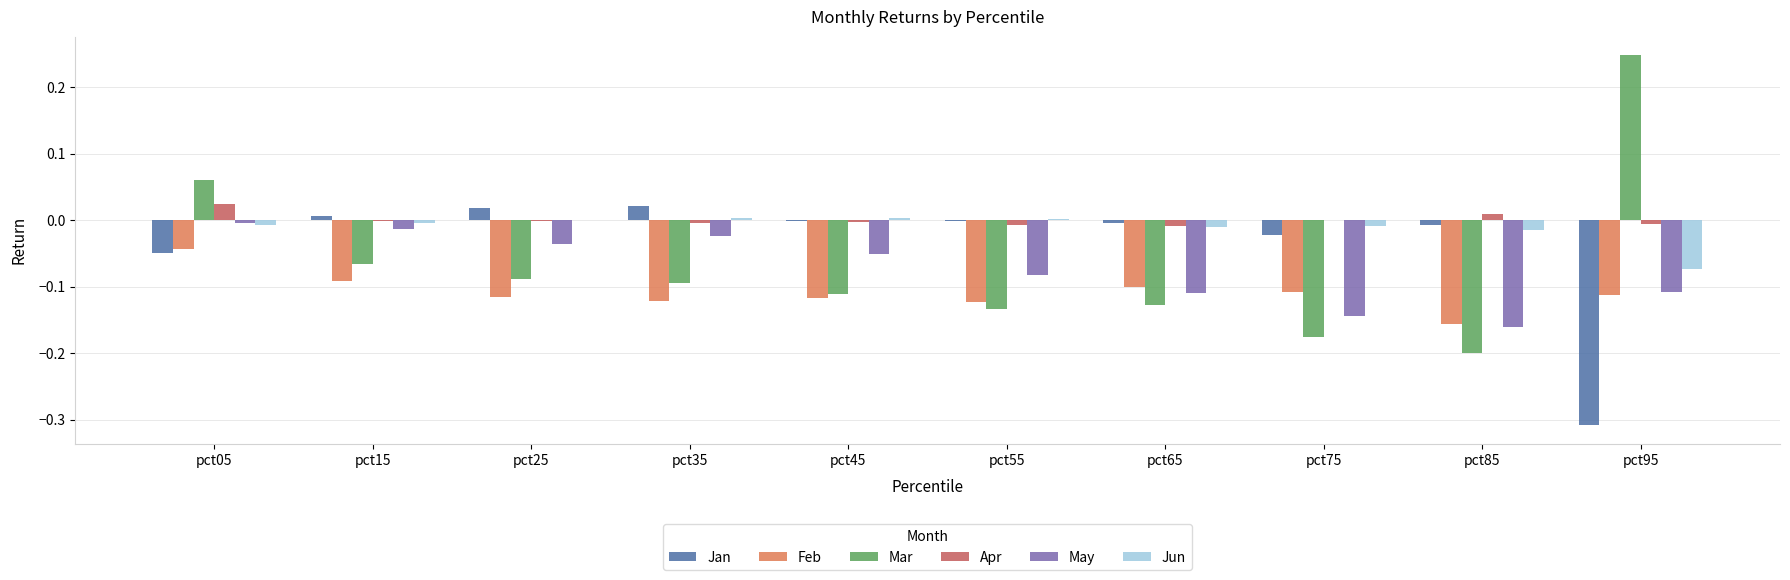

Are the bars horizontal?

No